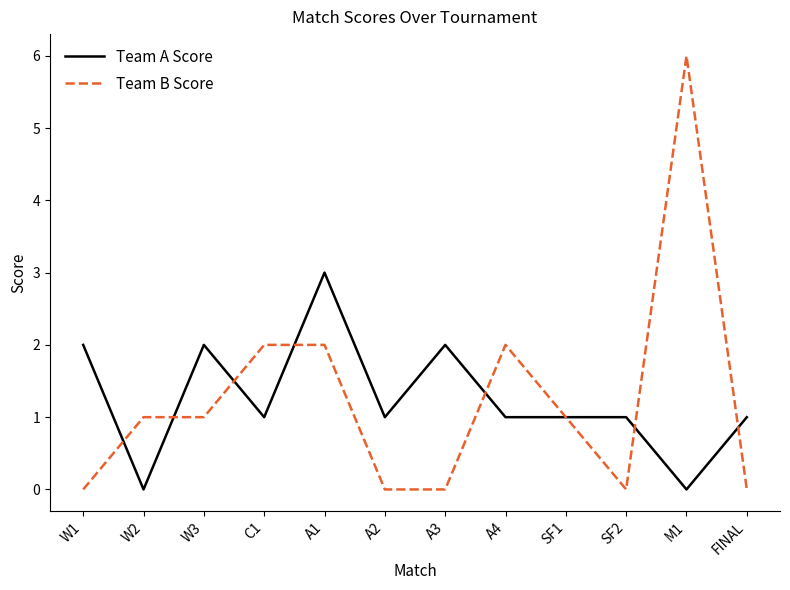

What position from the right is FINAL?

1